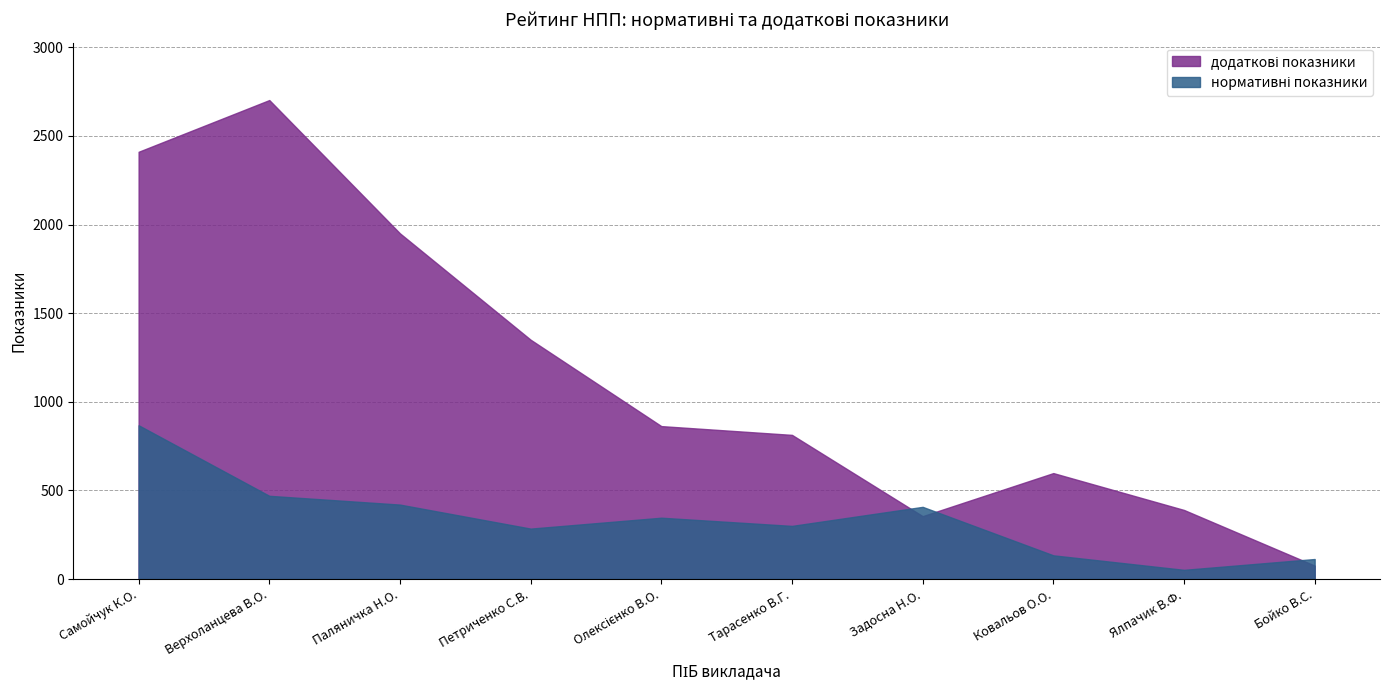

What is the label of the 3rd point from the left?

Паляничка Н.О.